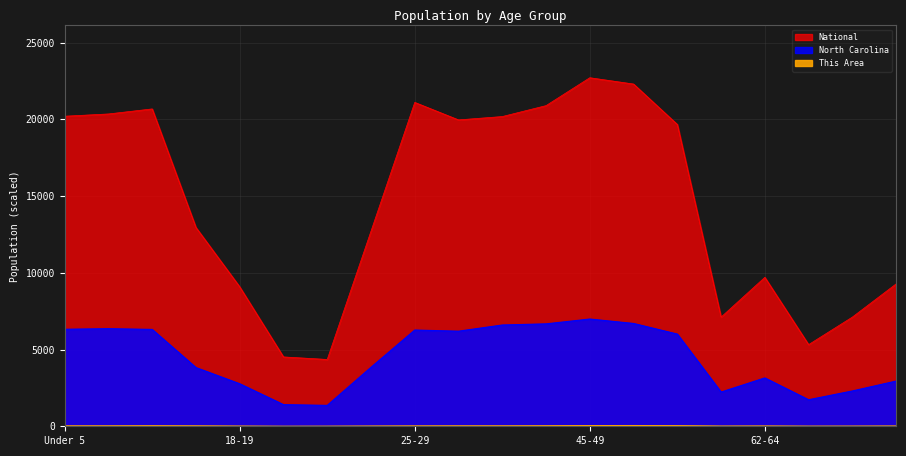

The North Carolina series shows 11284.6 at 25-29. True or false?

False